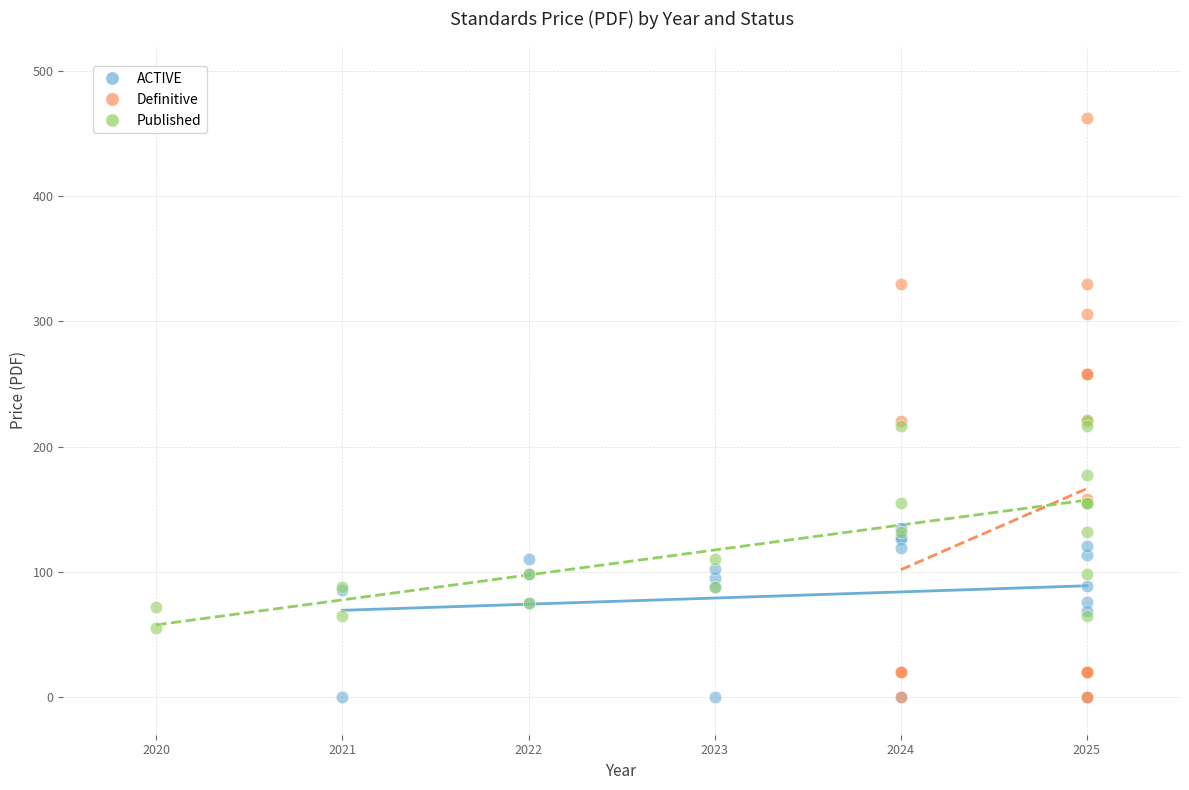

Which series reaches the maximum Y coordinate?

Definitive